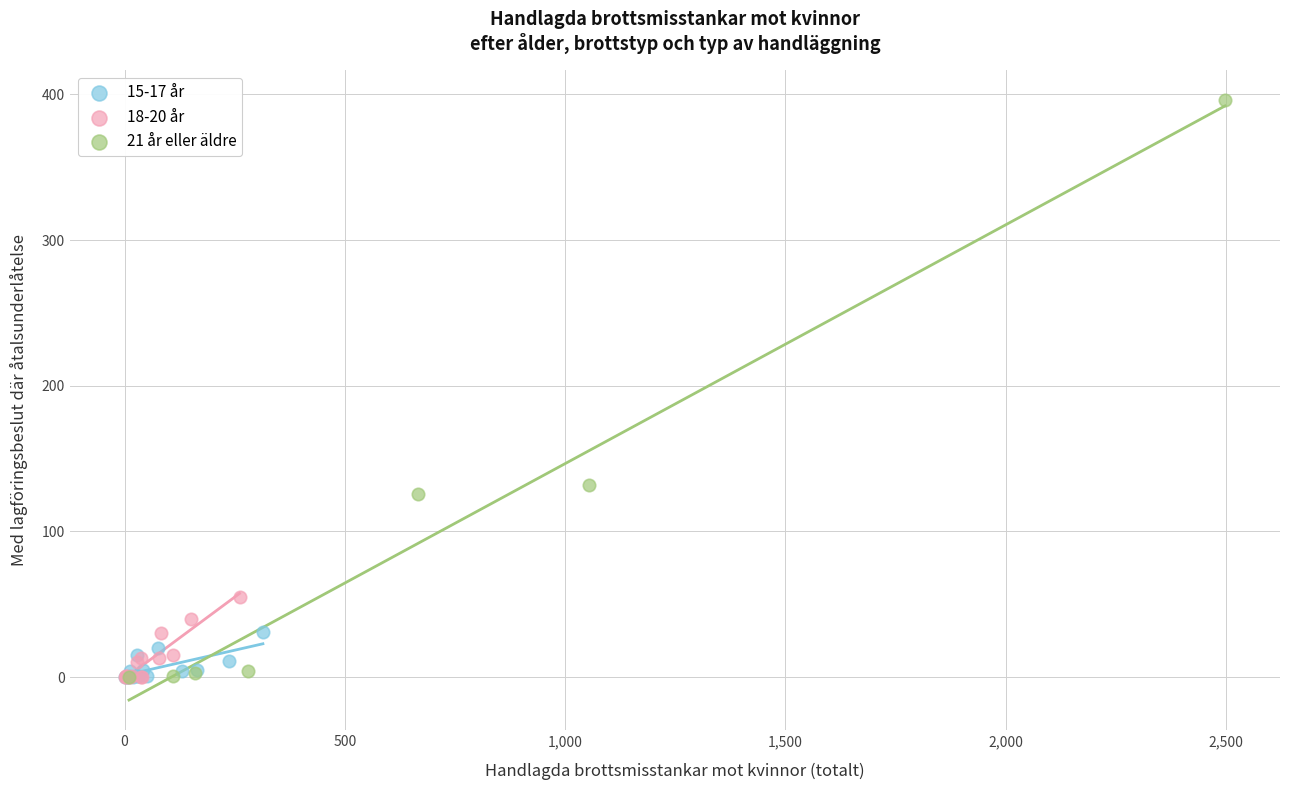

Which series contains the highest Y value?

21 år eller äldre